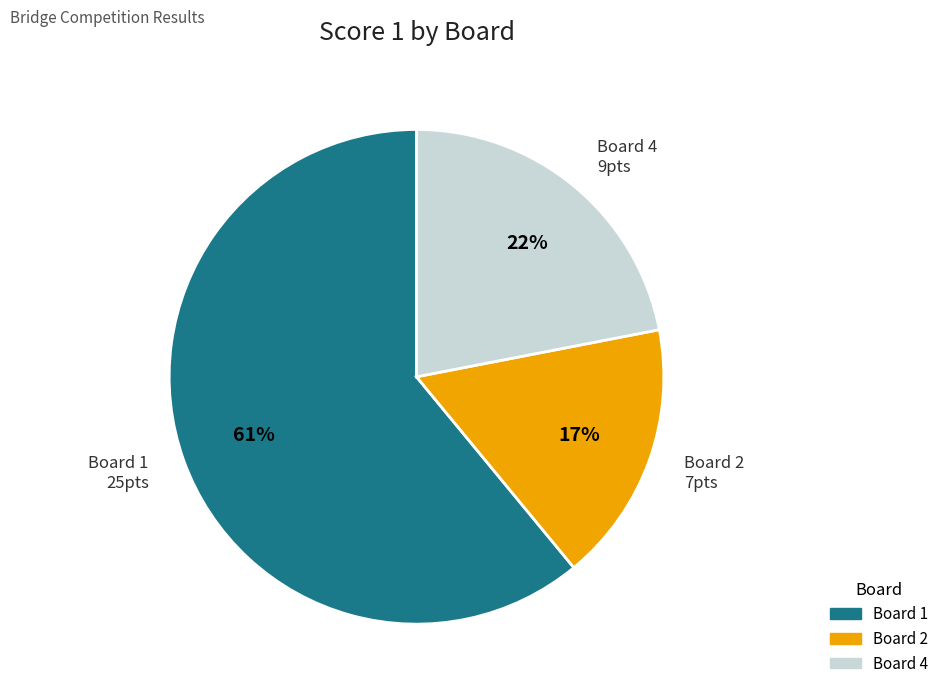

Which slice represents more than half of the pie?

Board 1